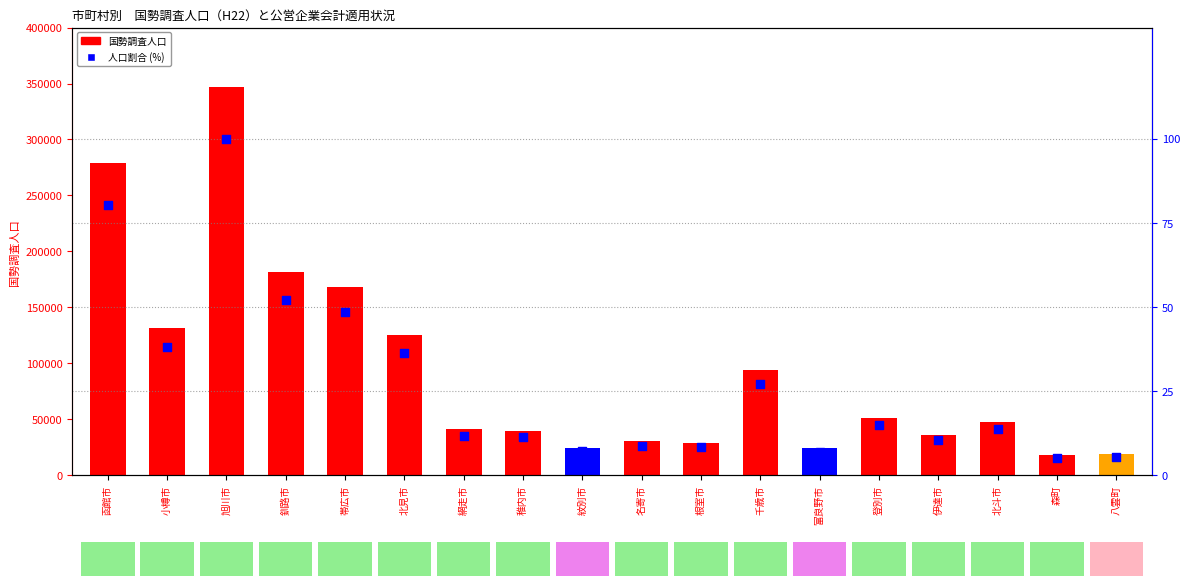

Which series reaches the minimum Y coordinate?

人口割合 (%)